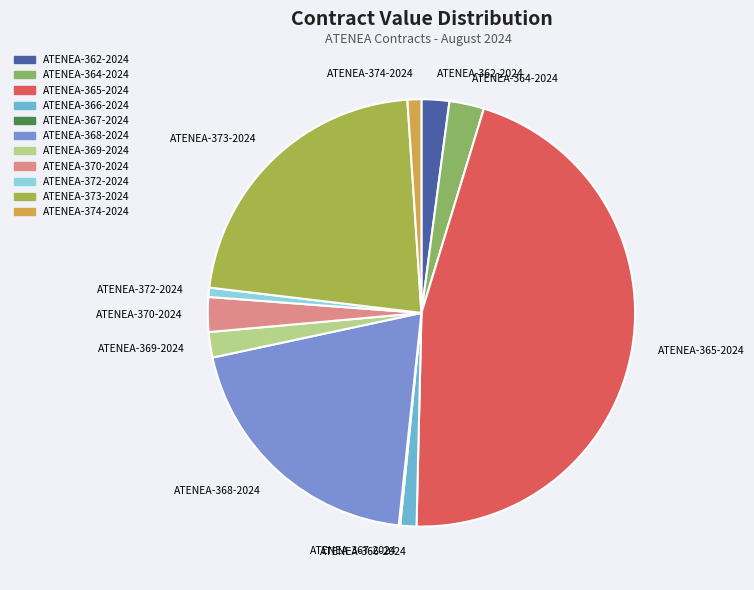

True or false: ATENEA-365-2024 accounts for 46% of the total.

True